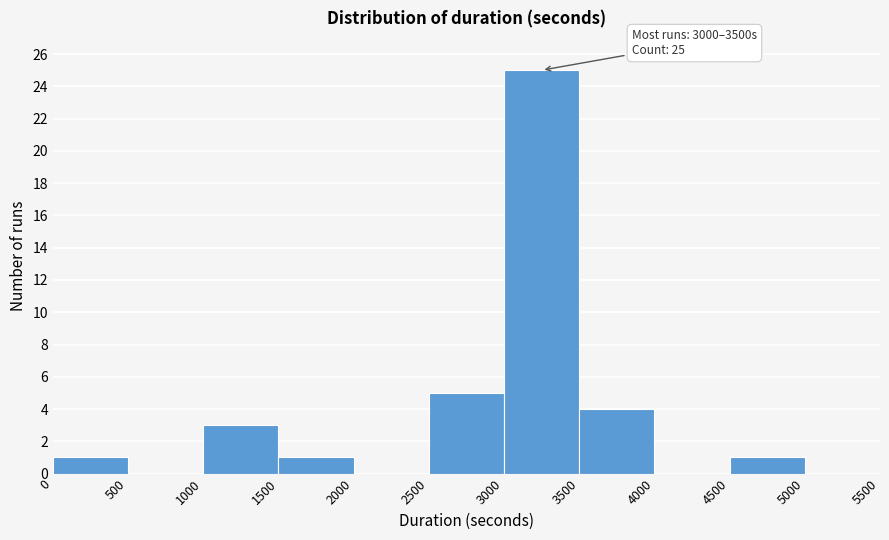

Over which range of the x-axis is the bar tallest?

3000 to 3500